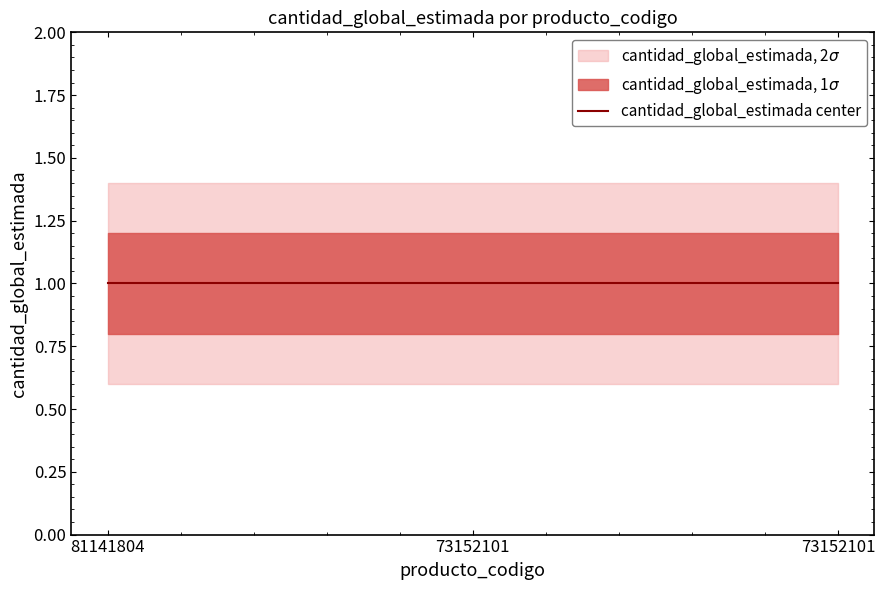

Is this an area chart (filled region under the line)?

No